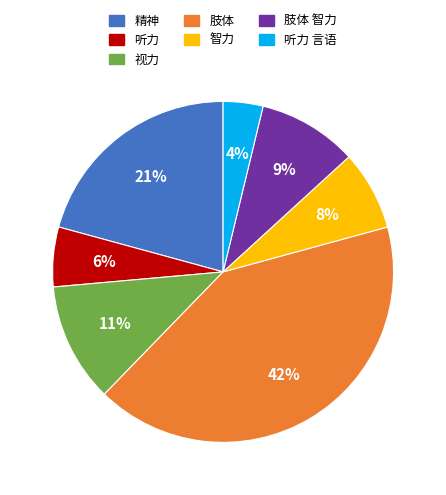

To the nearest percent, what is the average slice percentage?

14%